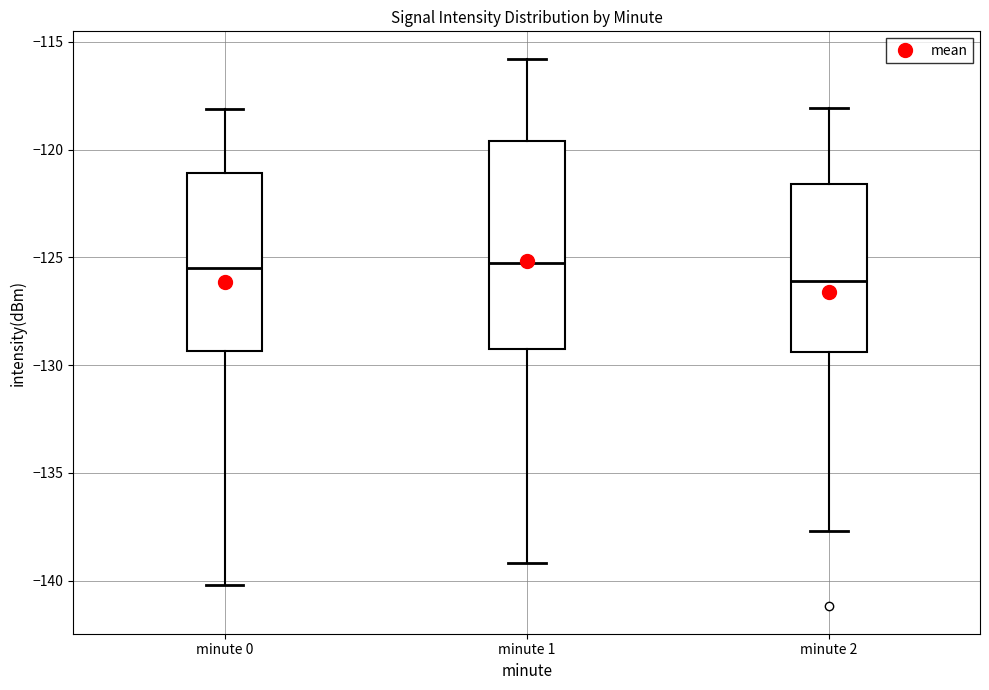

Which box has the lowest median line?

minute 2